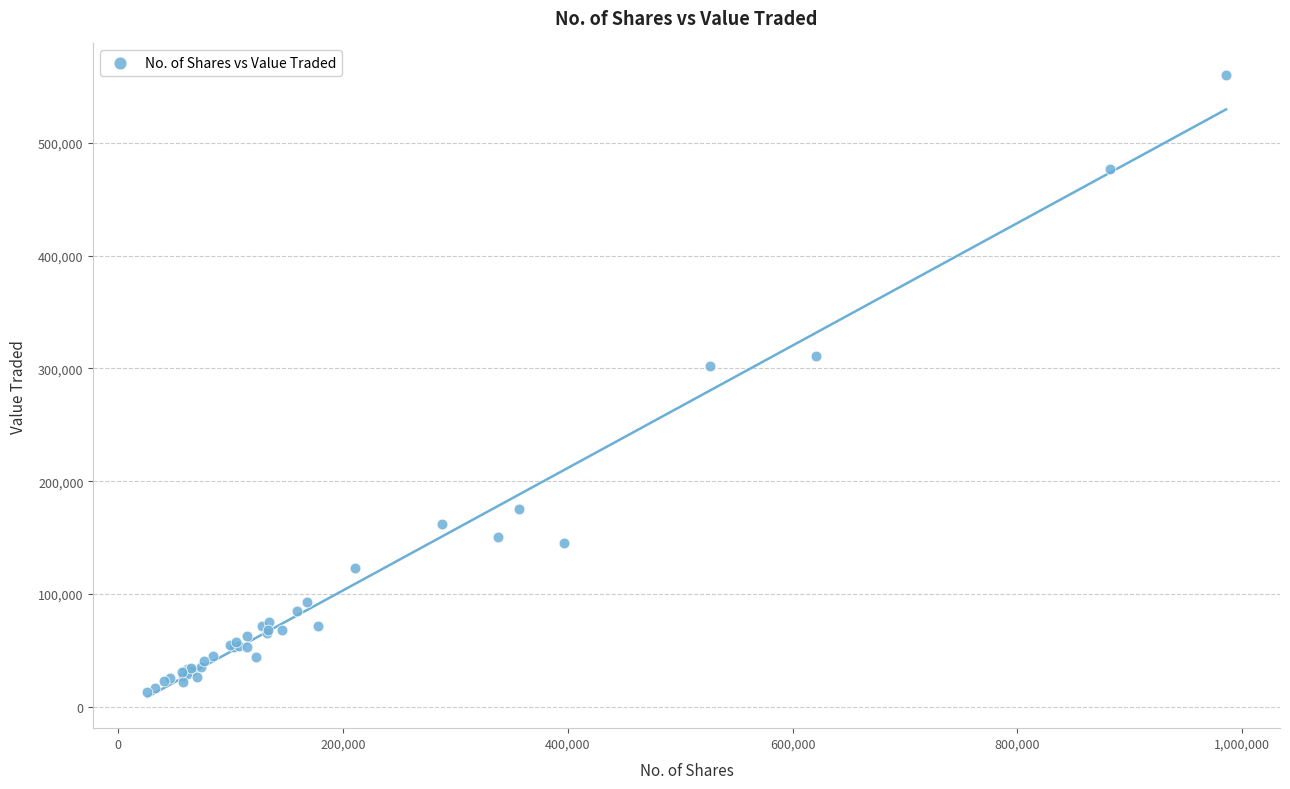

What Y value in the scatter plot is closest to 286899?

302583